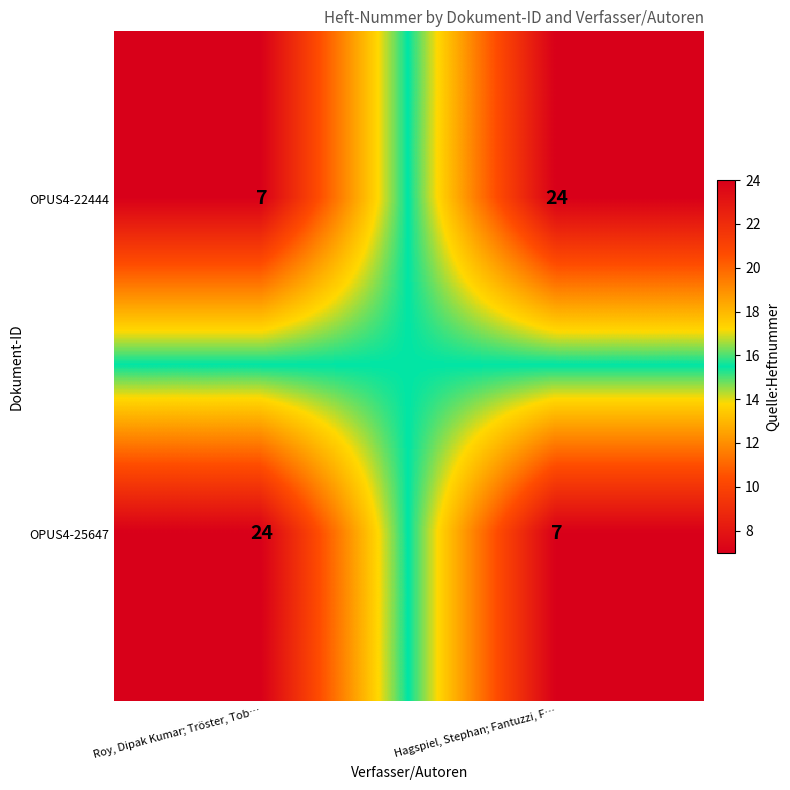

What is the total value across all series at Hagspiel, Stephan; Fantuzzi, F…?

31